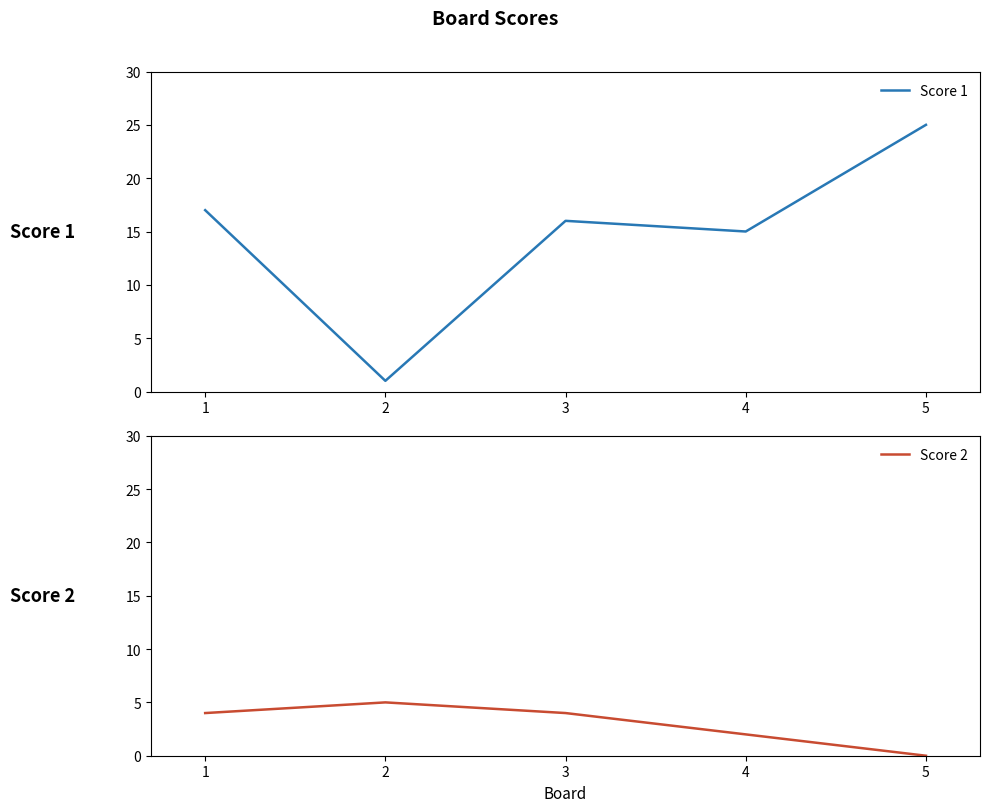

At which category does the chart reach its peak across all series?

5